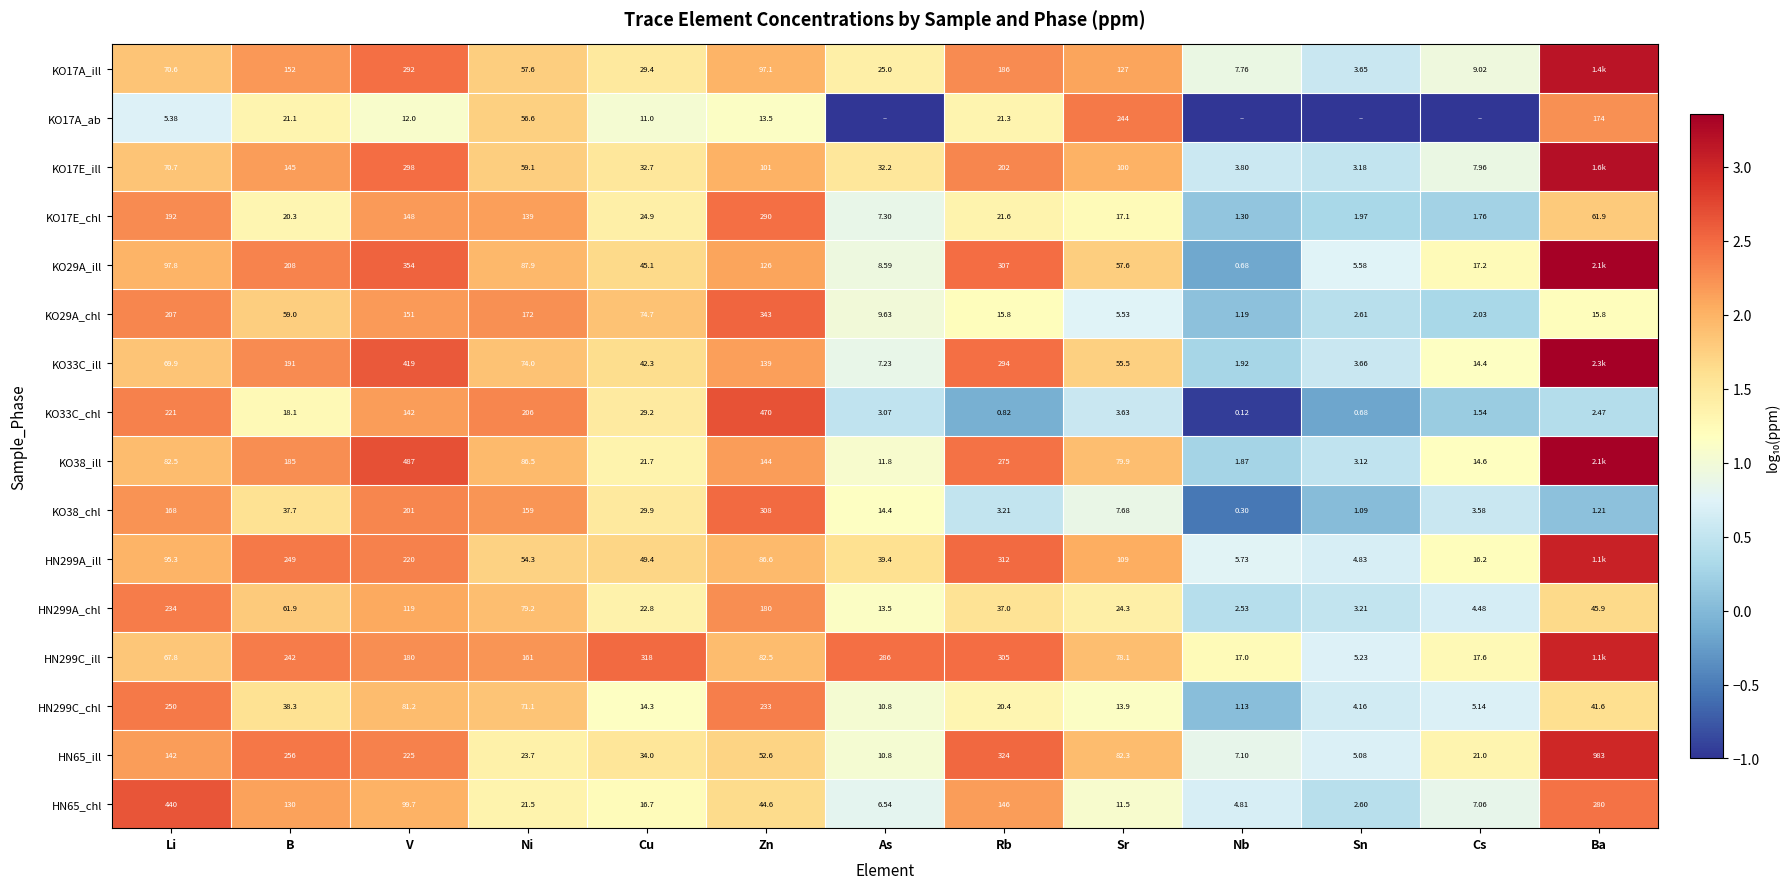

How many values in the KO17E_chl series exceed 21?

7